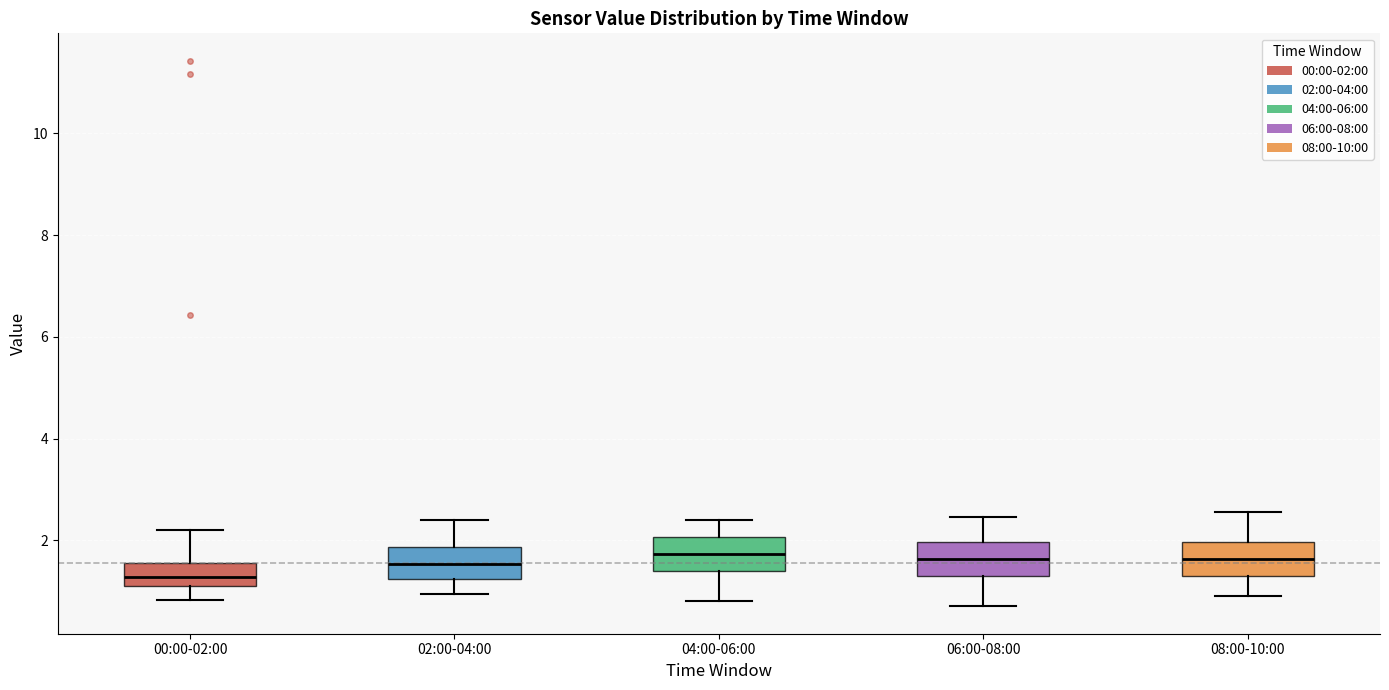

Reading left to right, read every box against the y-axis: the position of its median line, the range the box covers, and the ends of its whiskers. The values are not printed on the chart, so give them approximately, as read against the axis.

00:00-02:00: median 1.2 (inside the box), box 1.2 to 1.6, whiskers 0.8 to 2.2
02:00-04:00: median 1.6, box 1.2 to 1.8, whiskers 1.0 to 2.4
04:00-06:00: median 1.8, box 1.4 to 2.0, whiskers 0.8 to 2.4
06:00-08:00: median 1.6, box 1.4 to 2.0, whiskers 0.8 to 2.4
08:00-10:00: median 1.6, box 1.4 to 2.0, whiskers 1.0 to 2.6